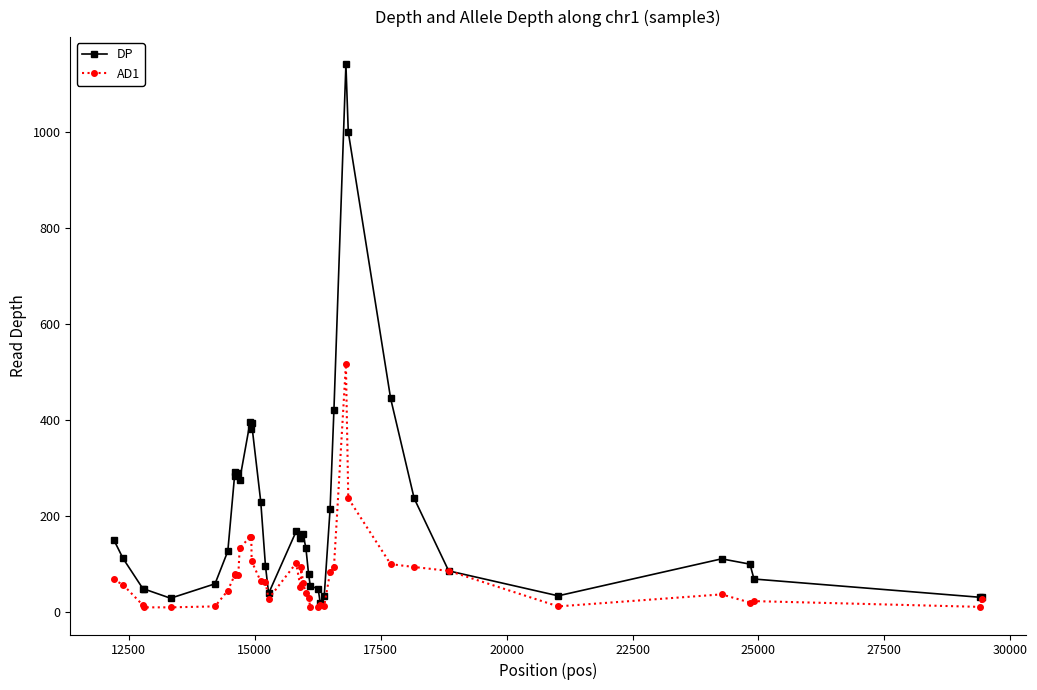

Which series has the largest range (max minus min)?

DP